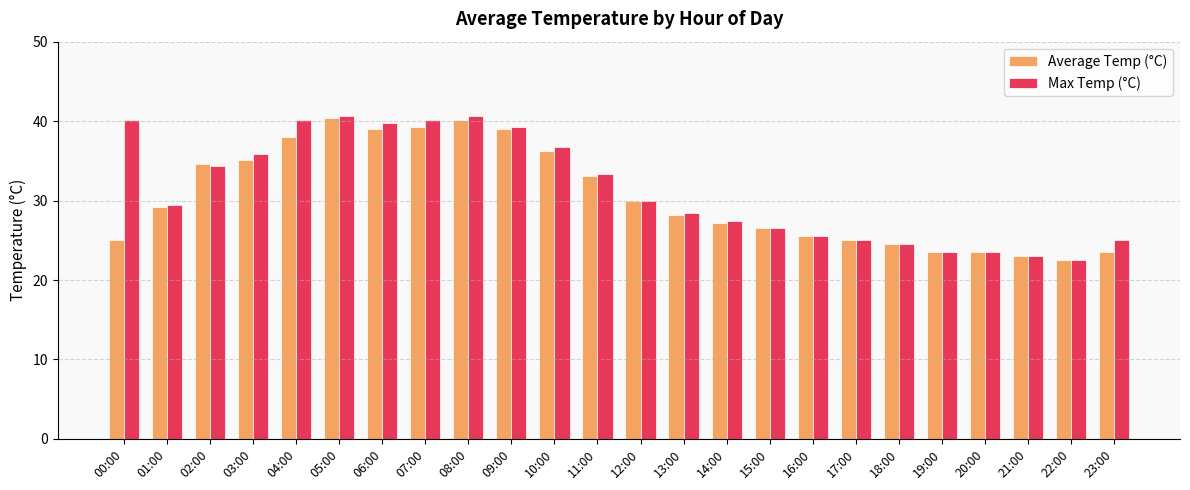

What is the difference between the second highest and second lowest values in the Average Temp (°C) series?

17.2